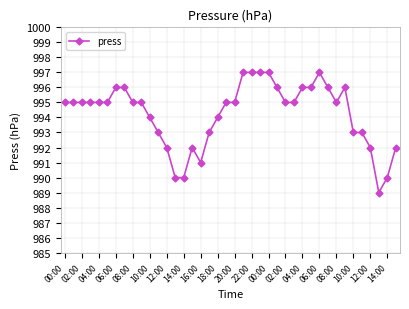

What is the minimum value shown in the chart?

989